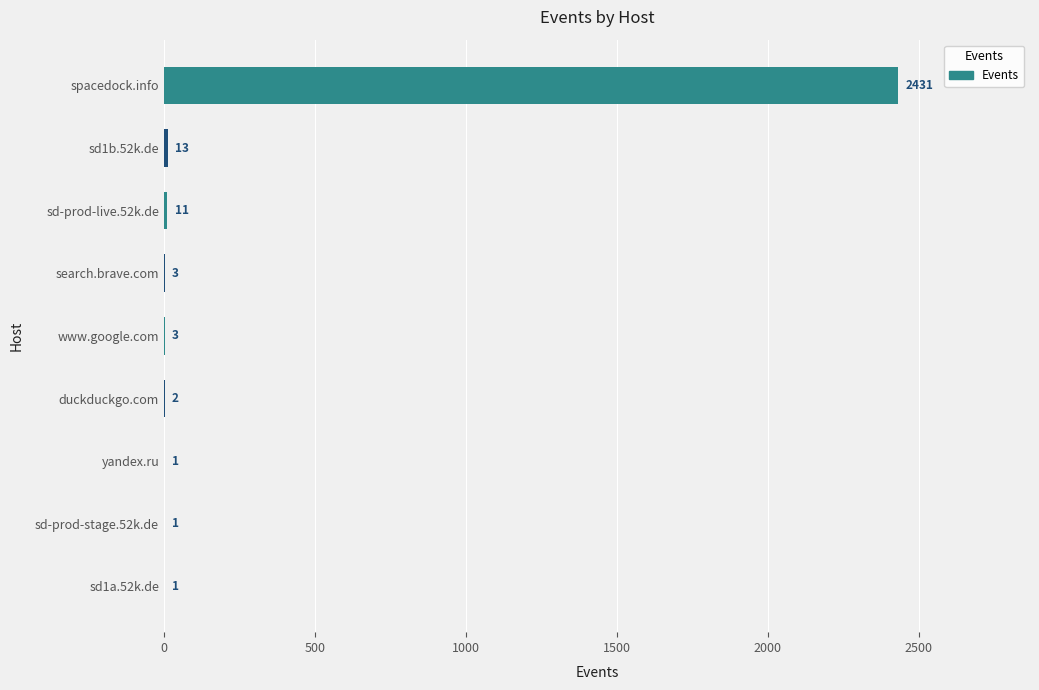

What is the sum of the values at www.google.com and sd-prod-stage.52k.de?

4